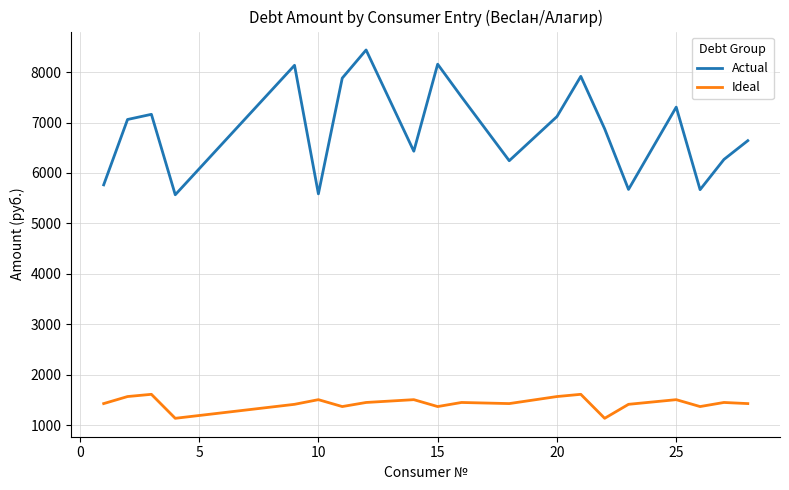

Does the chart have visible grid lines?

Yes